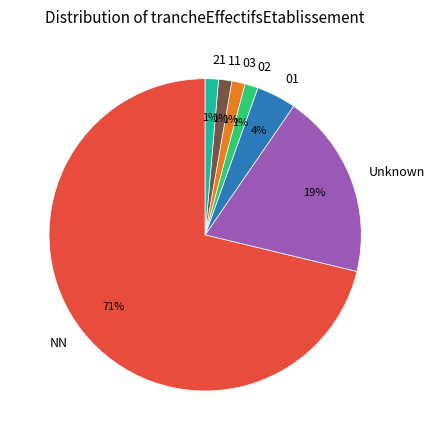

How many segments does this pie chart have?

7